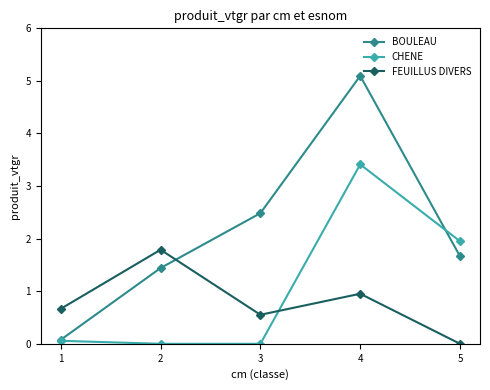

Which series changed the most between 2 and 5?

CHENE